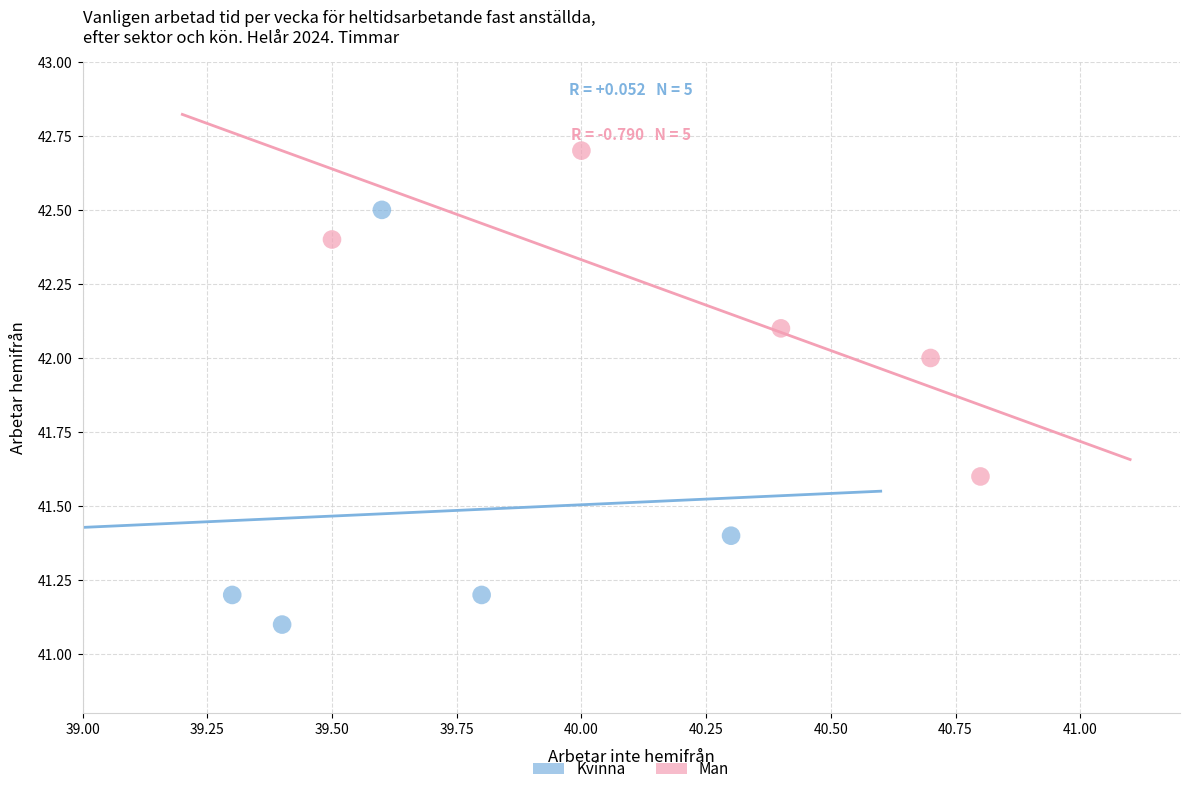

Which series has the widest spread of Y values?

Kvinna